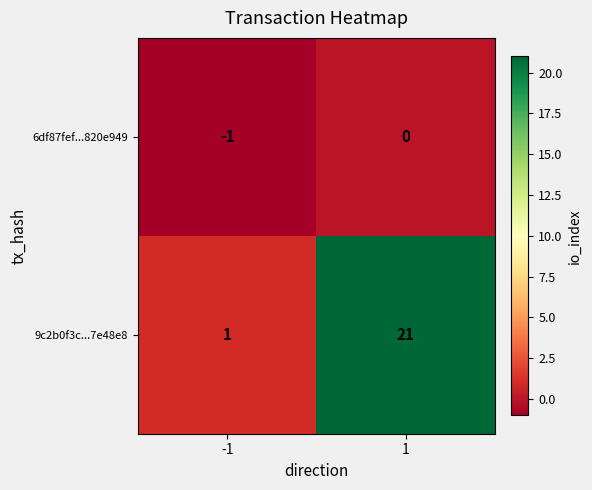

What is the maximum value shown in the chart?

21